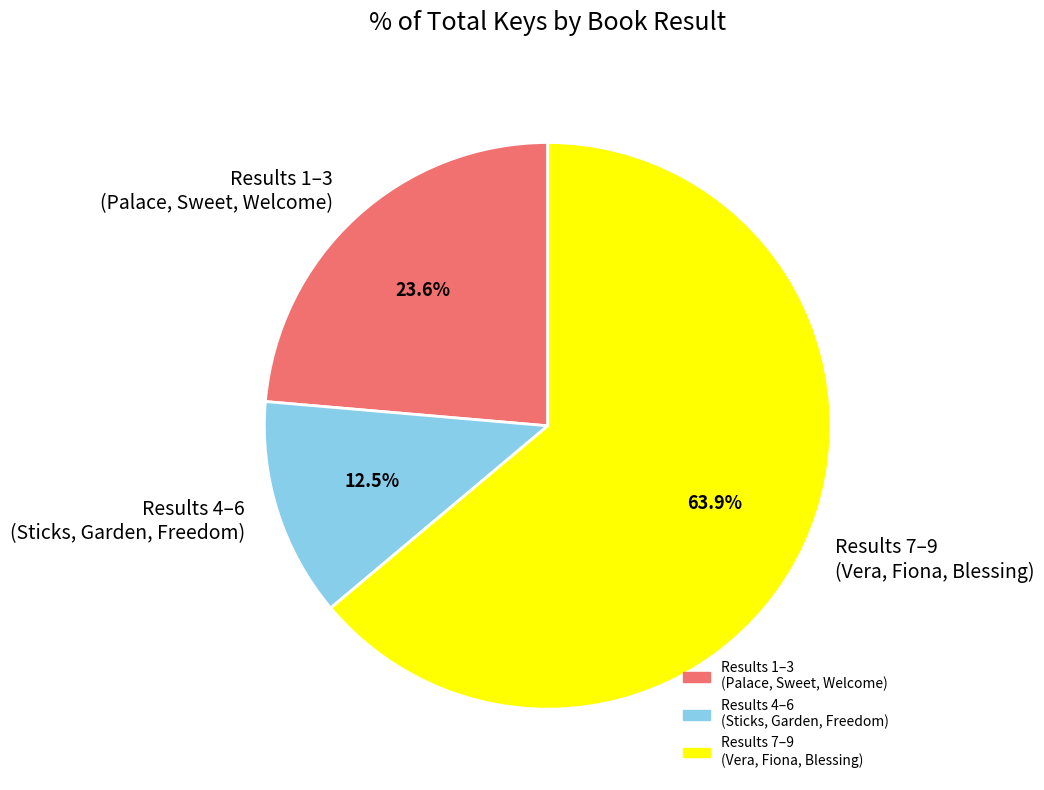

Combined, what portion of the pie is Results 7–9 (Vera, Fiona, Blessing) and Results 4–6 (Sticks, Garden, Freedom)?

76.4%